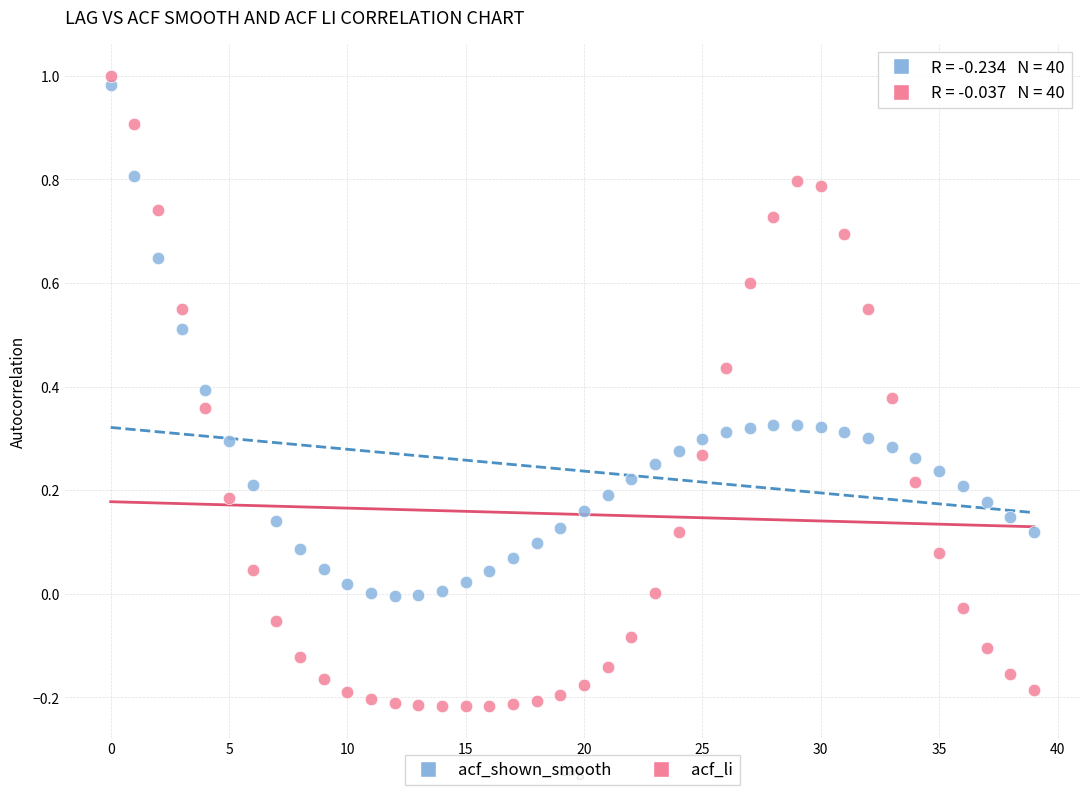

Which series reaches the maximum Y coordinate?

acf_li